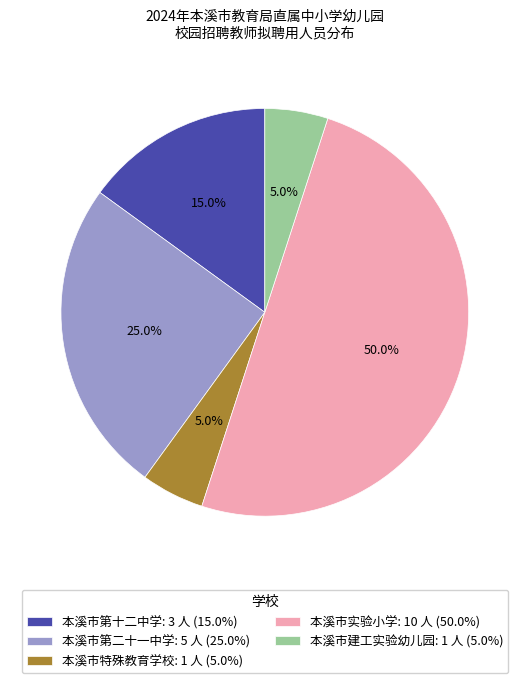

Approximately how many times larger is the value at 本溪市第二十一中学: 5 人 (25.0%) compared to 本溪市特殊教育学校: 1 人 (5.0%)?

5.0